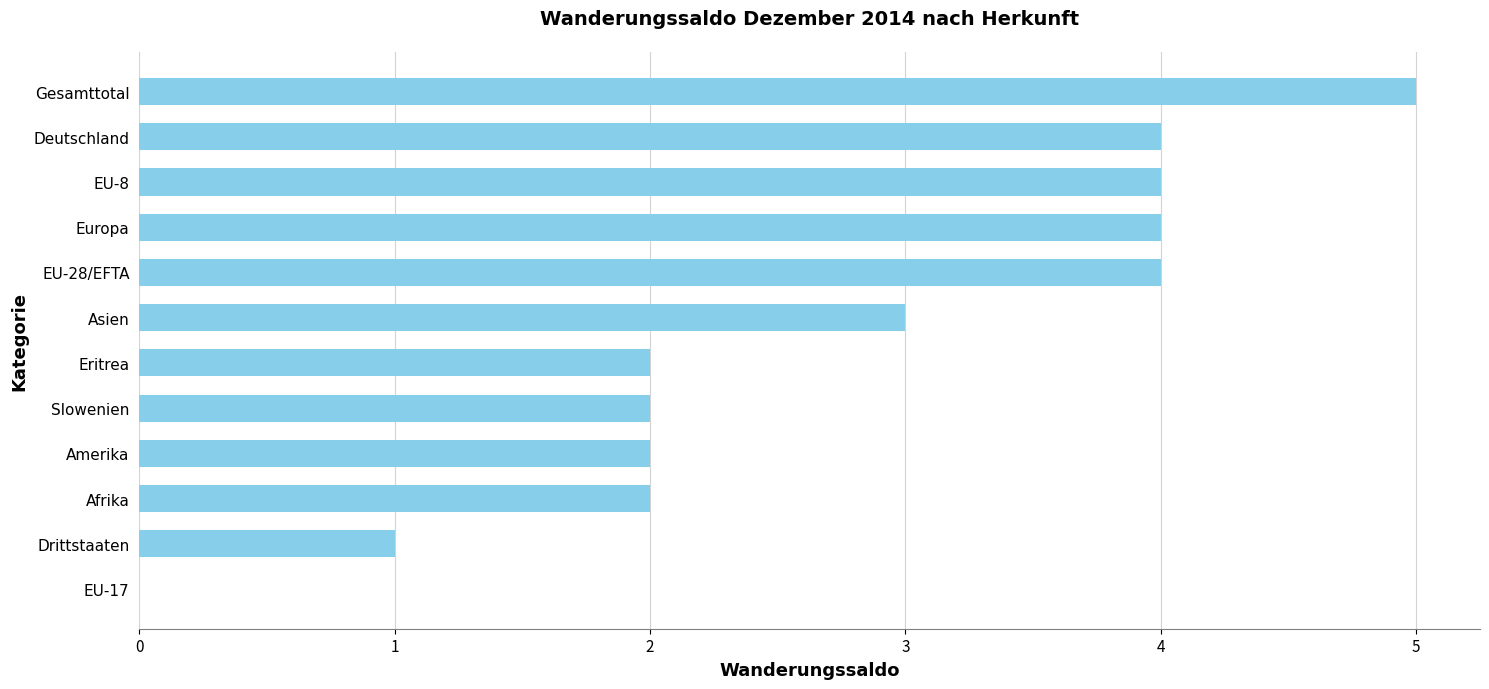

Between Slowenien and Asien, which is larger?

Asien